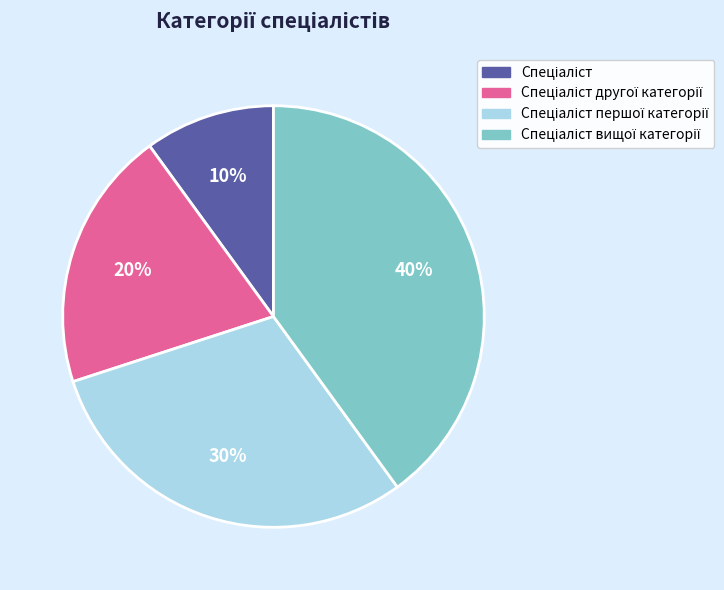

To the nearest percent, what is the average slice percentage?

25%